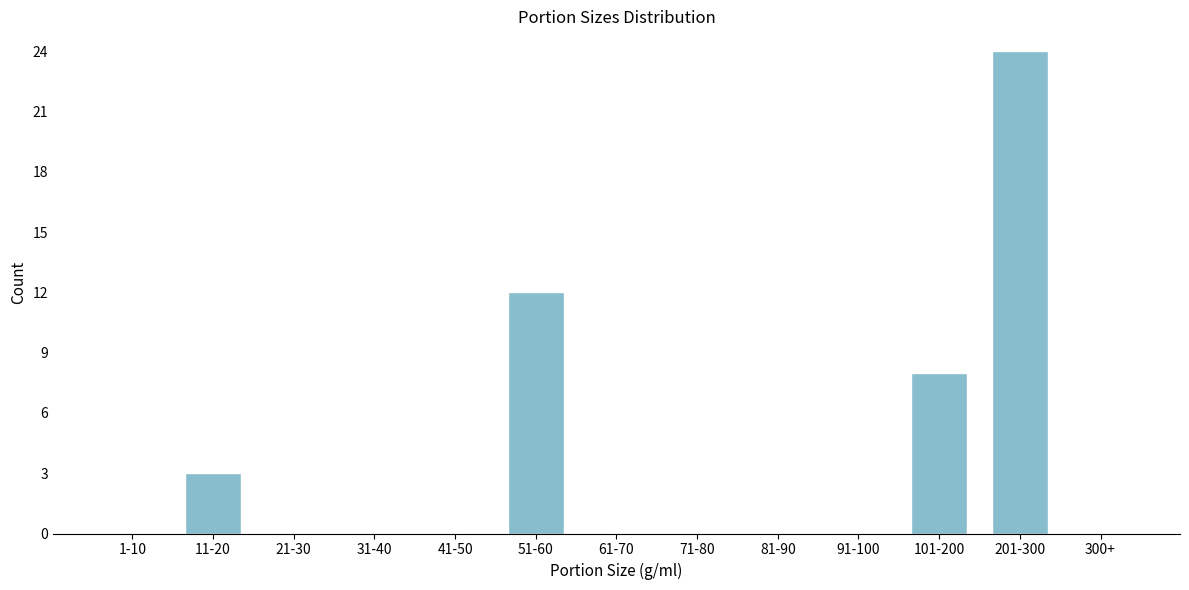

Reading left to right, what are all the values shown in this chart?

1-10=0	11-20=3	21-30=0	31-40=0	41-50=0	51-60=12	61-70=0	71-80=0	81-90=0	91-100=0	101-200=8	201-300=24	300+=0